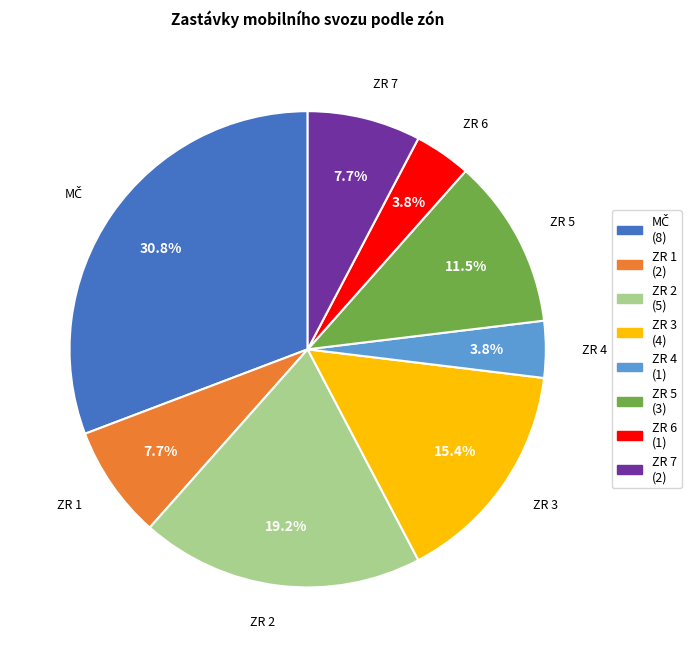

Does any single category account for the majority?

No